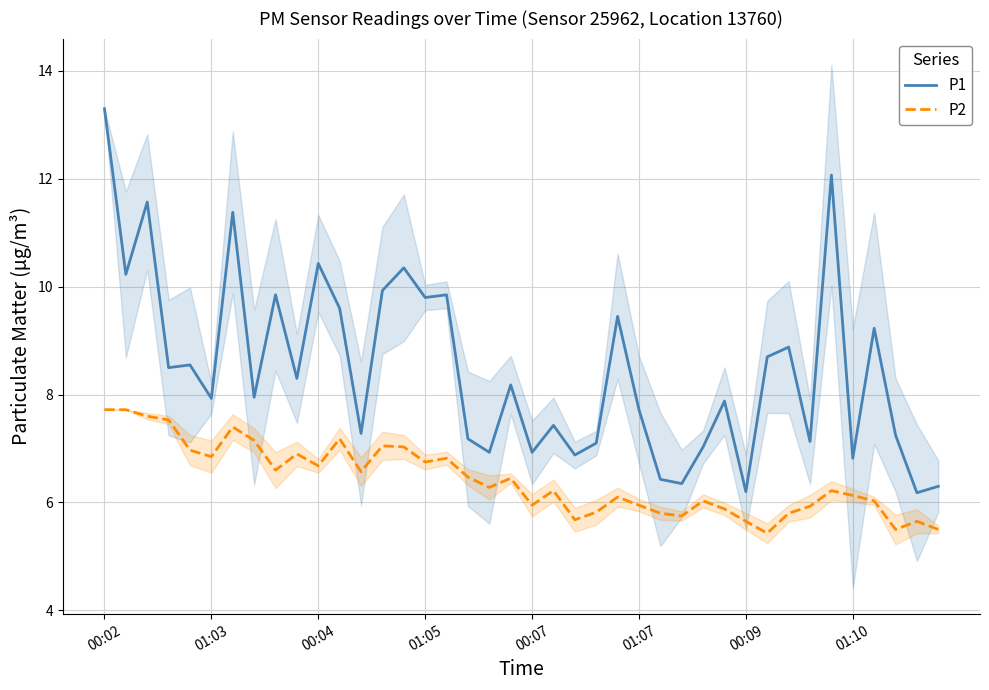

True or false: P2 and P1 cross at least once.

False